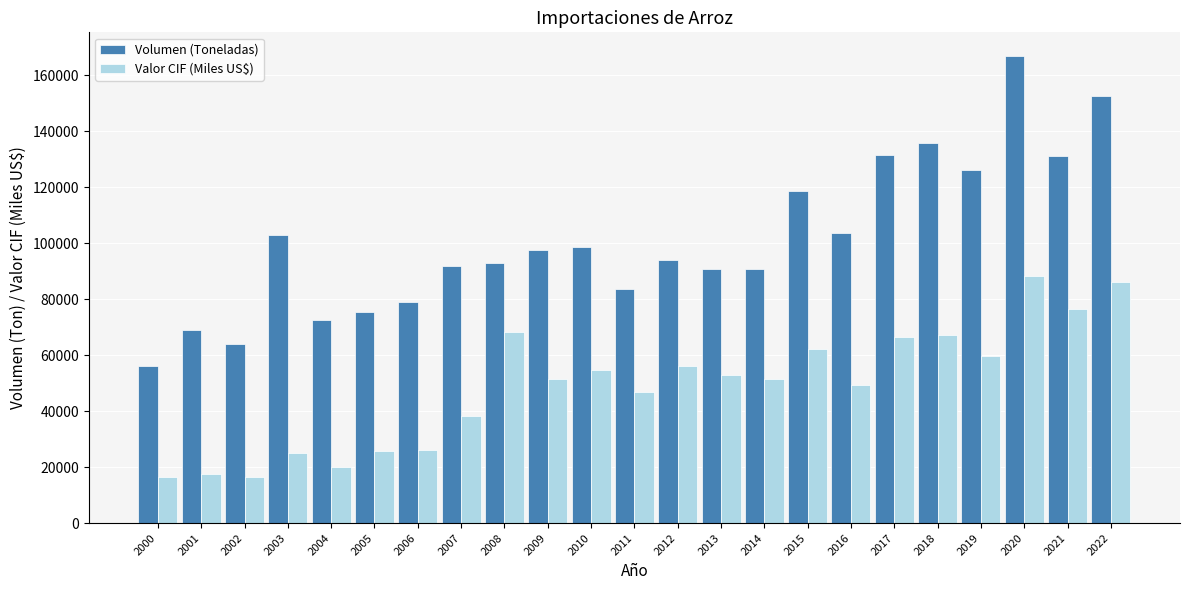

What is the sum of the Valor CIF (Miles US$) values at 2012 and 2019?

115797.4